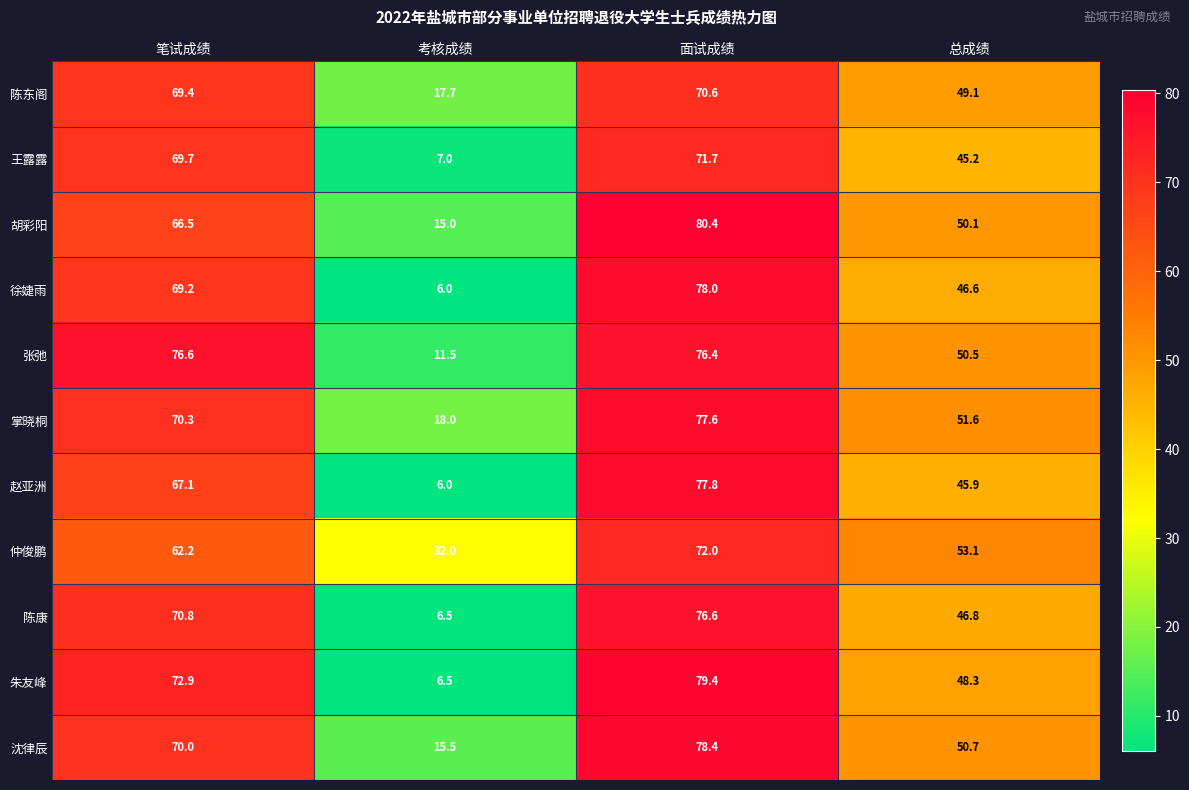

Rank the series at 总成绩 from lowest to highest value.

王露露, 赵亚洲, 徐婕雨, 陈康, 朱友峰, 陈东阁, 胡彩阳, 张弛, 沈律辰, 掌晓桐, 仲俊鹏